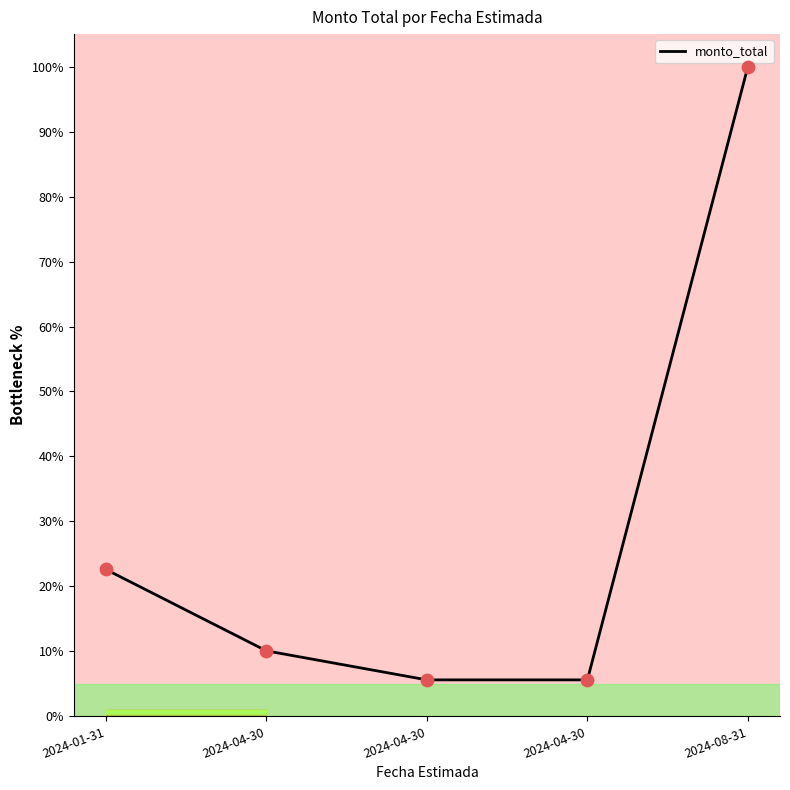

Approximately how many times larger is the value at 2024-08-31 compared to 2024-04-30?

17.8